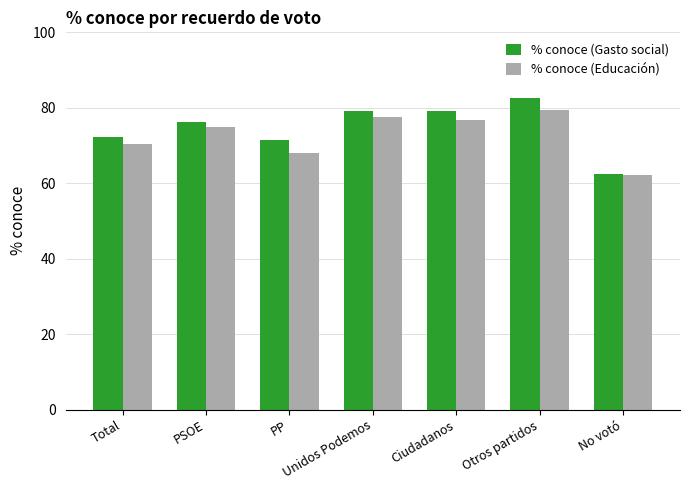

Which series has the largest total across all categories?

% conoce (Gasto social)